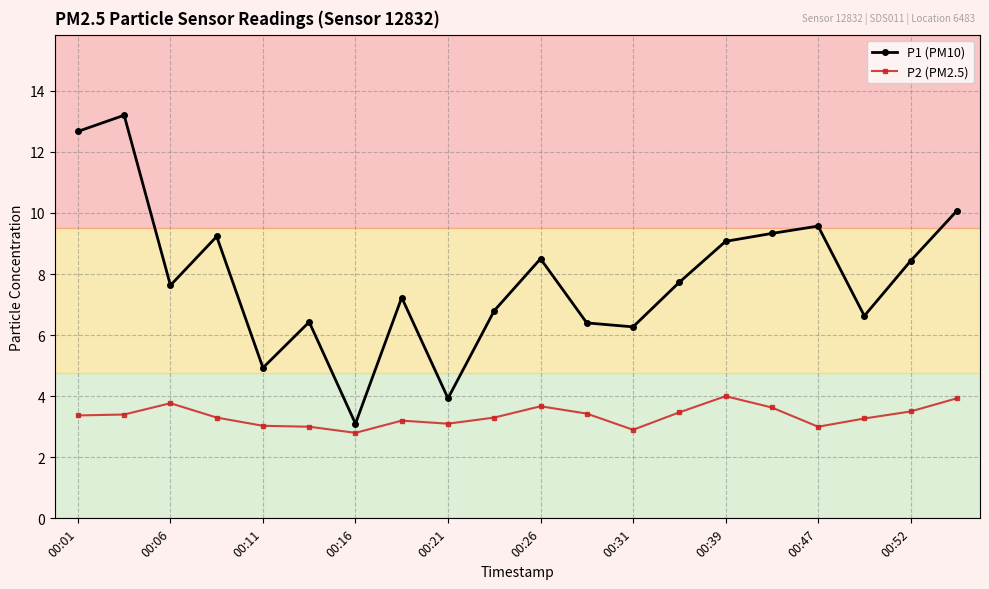

Which series has the largest total across all categories?

P1 (PM10)